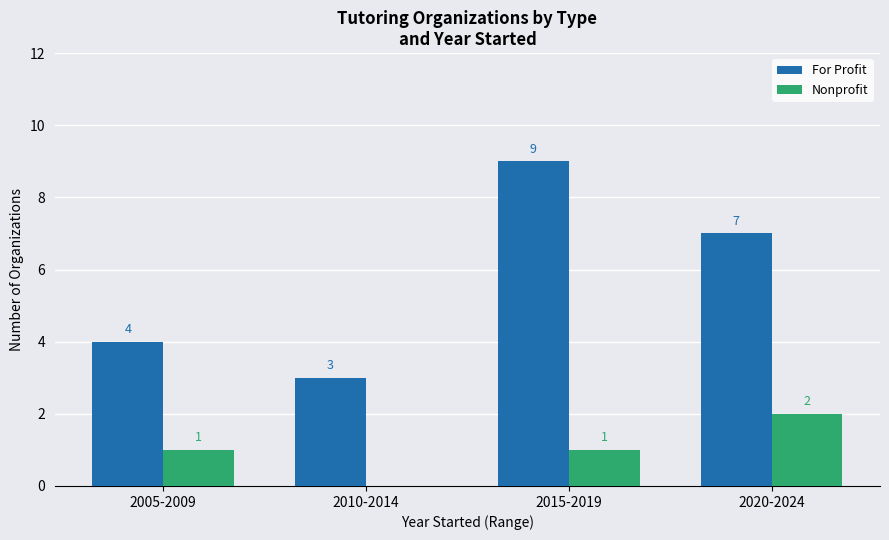

The For Profit series shows 9 at 2015-2019. True or false?

True